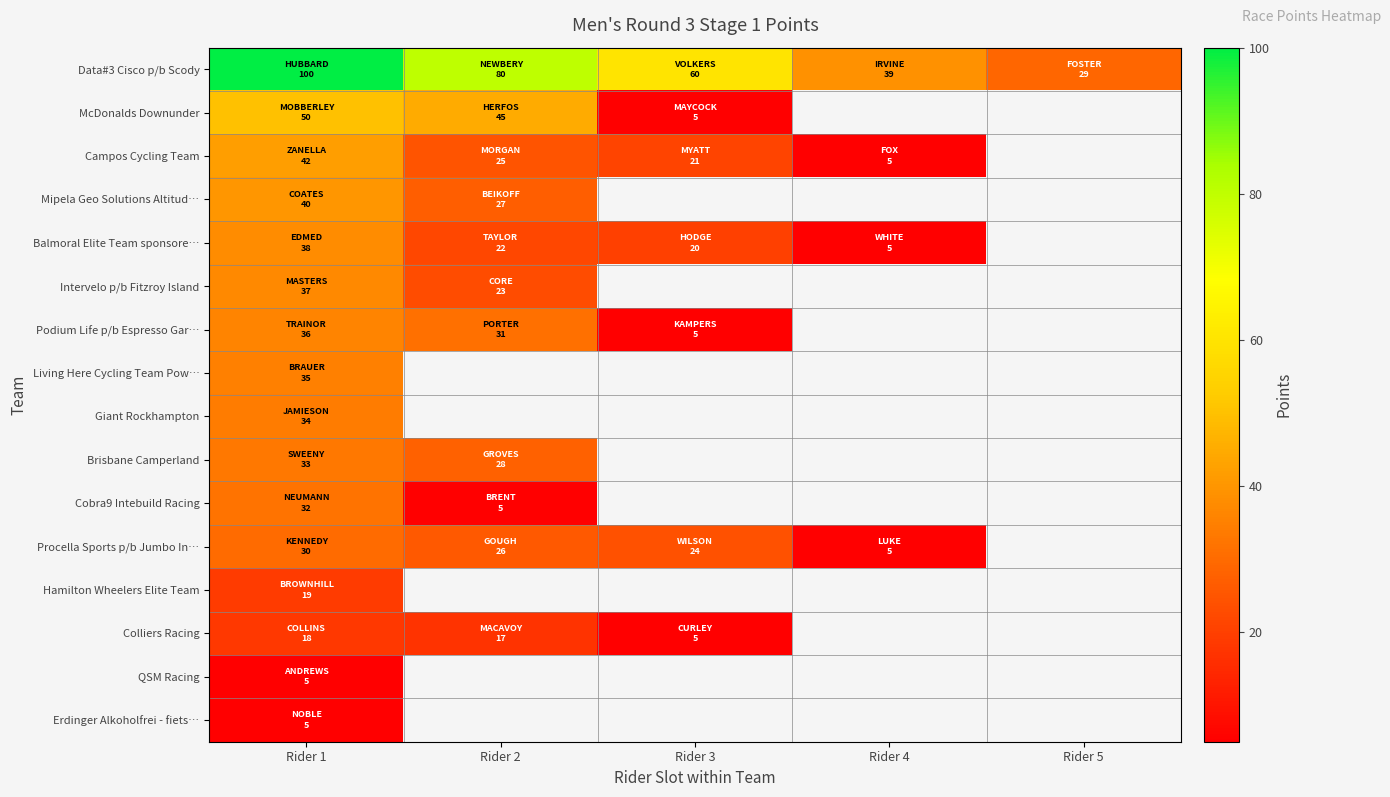

At how many categories does at least one series exceed 91?

1